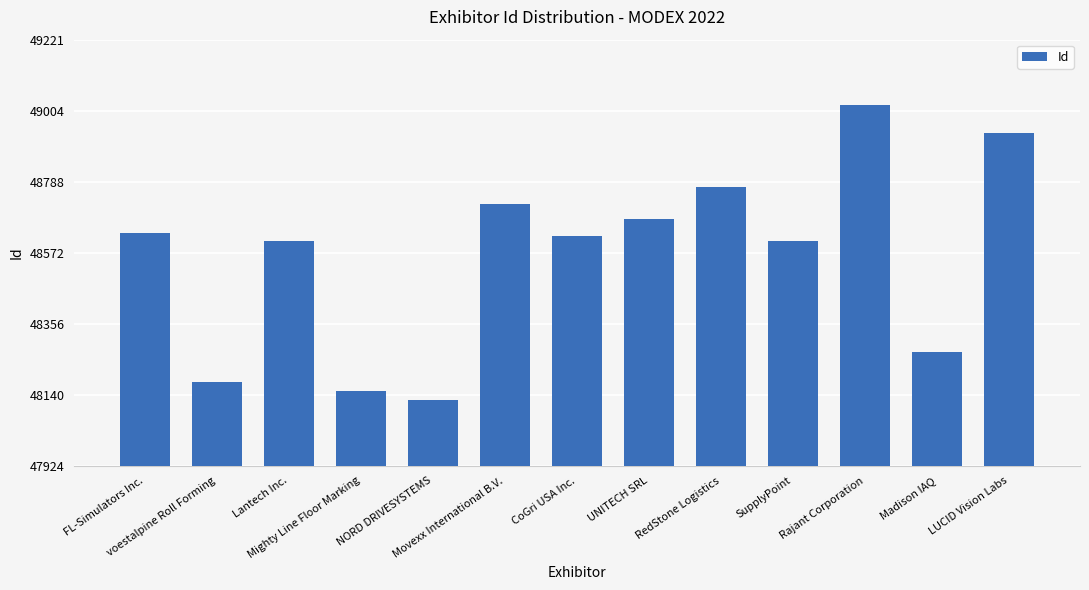

What is the value of the 10th bar from the left?

48608